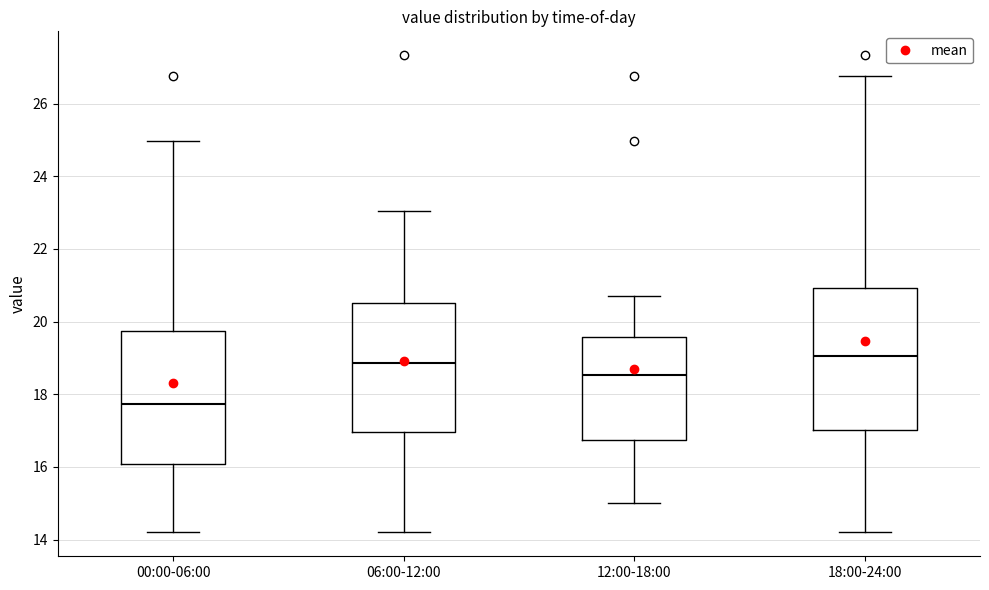

Reading left to right, transcribe this box plot: for each box, give where its median line is, the range the box spans, and where its two whiskers end, as read against the y-axis. The values are not printed on the chart, so give them approximately, as read against the axis.

00:00-06:00: median 17.8, box 16.0 to 19.8, whiskers 14.2 to 25.0
06:00-12:00: median 18.8, box 17.0 to 20.6, whiskers 14.2 to 23.0
12:00-18:00: median 18.6, box 16.8 to 19.6, whiskers 15.0 to 20.8
18:00-24:00: median 19.0, box 17.0 to 21.0, whiskers 14.2 to 26.8